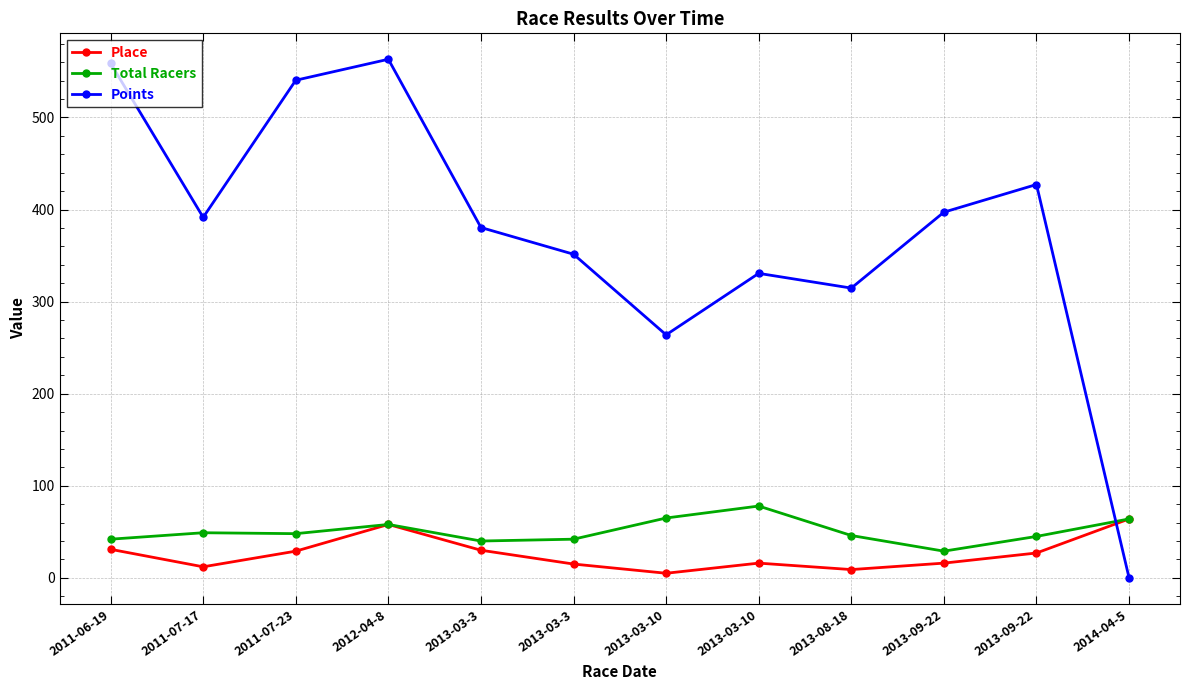

At which category does Points reach its first local valley?

2011-07-17